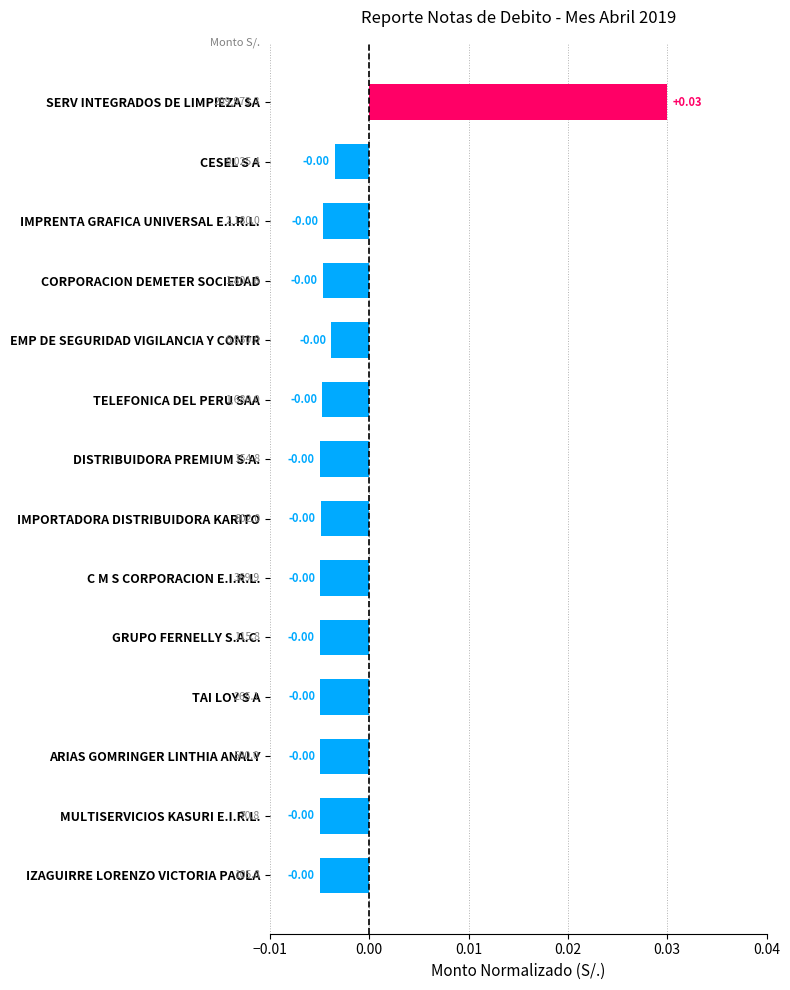

What is the label of the 4th bar from the top?

CORPORACION DEMETER SOCIEDAD